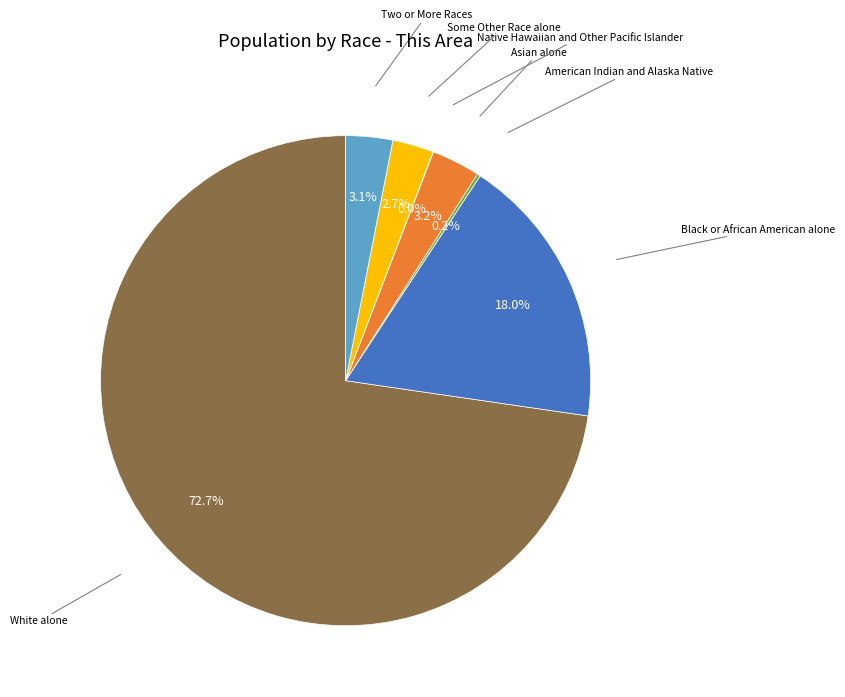

Does any single category account for the majority?

Yes